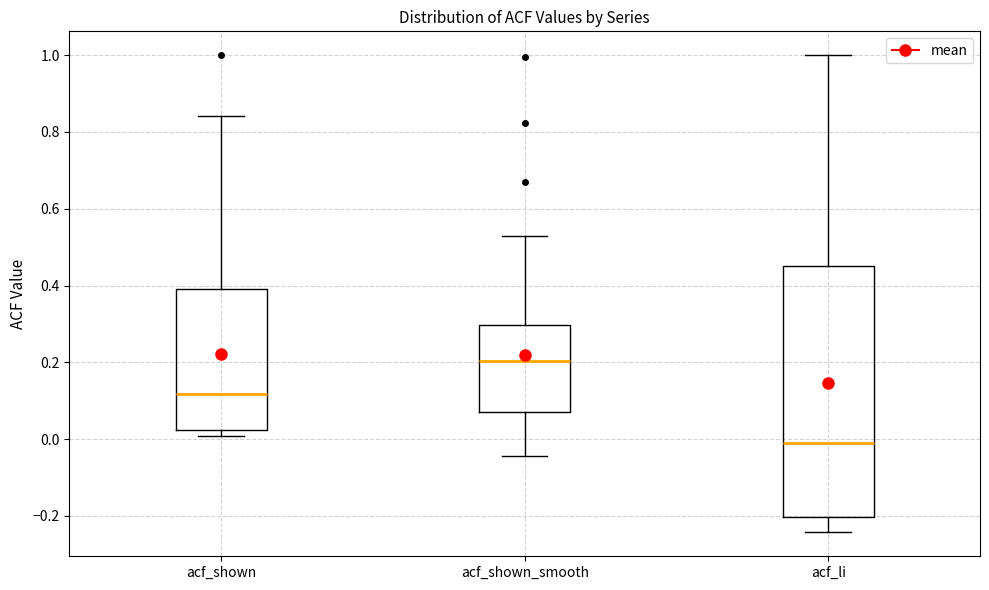

Where does the upper whisker of the box for acf_shown_smooth end on the y-axis? The values are not printed on the chart, so give them approximately, as read against the axis.

0.54